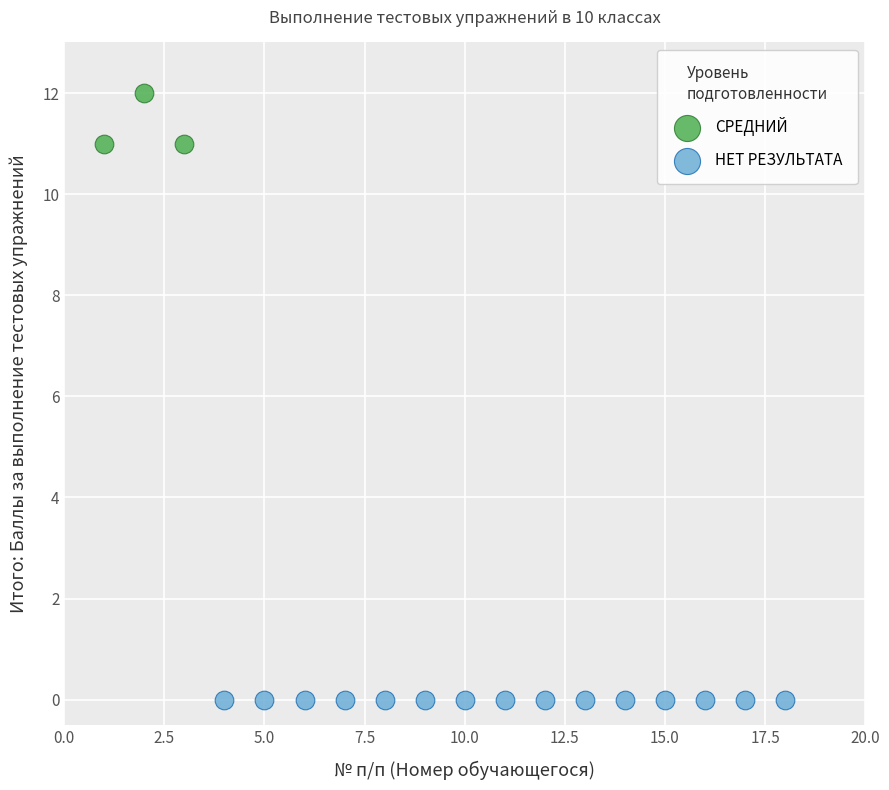

Which series reaches the maximum Y coordinate?

СРЕДНИЙ